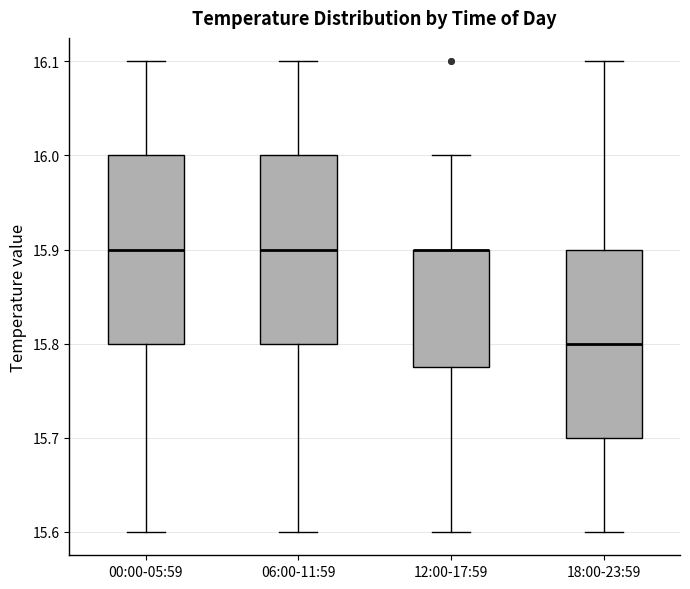

Reading left to right, read every box against the y-axis: the position of its median line, the range the box covers, and the ends of its whiskers. The values are not printed on the chart, so give them approximately, as read against the axis.

00:00-05:59: median 15.90, box 15.80 to 16.00, whiskers 15.60 to 16.10
06:00-11:59: median 15.90, box 15.80 to 16.00, whiskers 15.60 to 16.10
12:00-17:59: median 15.90 (drawn on the box's upper edge), box 15.78 to 15.90, whiskers 15.60 to 16.00
18:00-23:59: median 15.80, box 15.70 to 15.90, whiskers 15.60 to 16.10